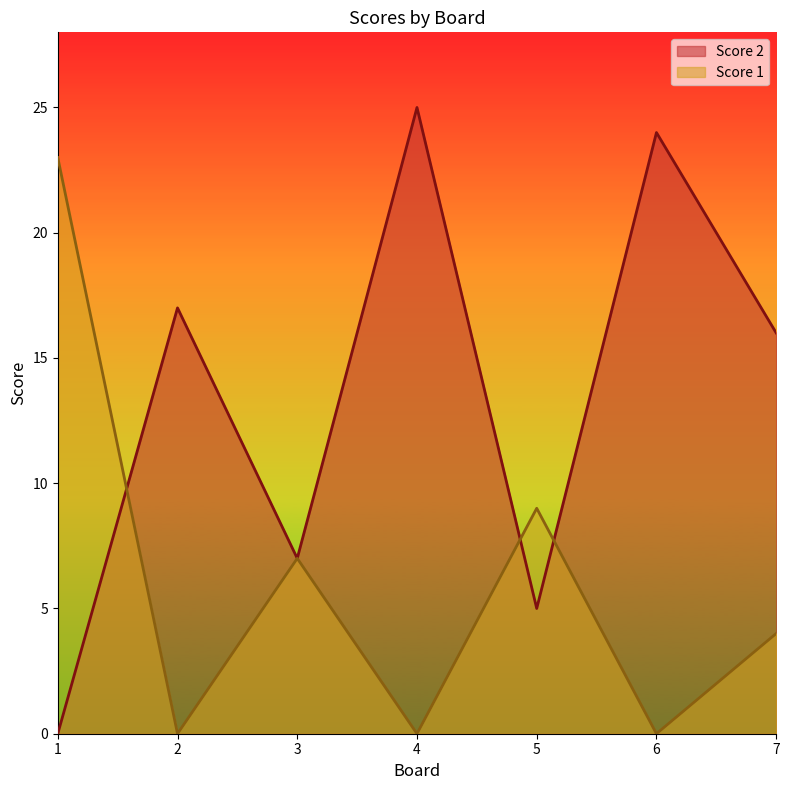

What is the approximate value of Score 2 at 6, to the nearest 5?

25